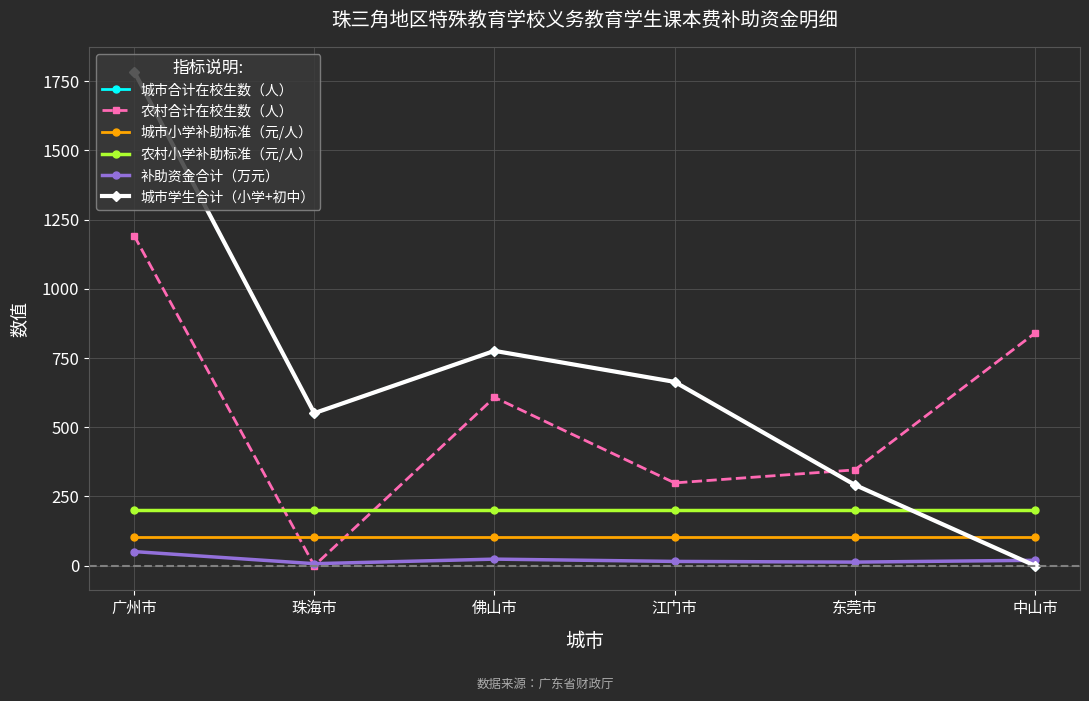

Is this an area chart (filled region under the line)?

No